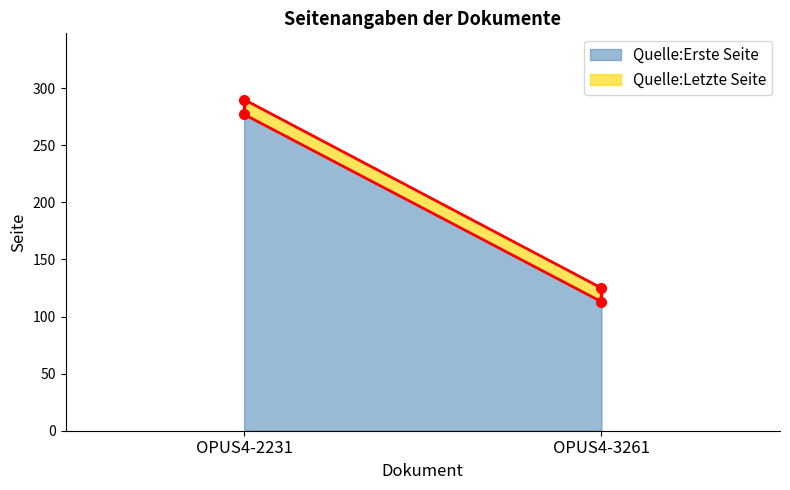

List the series in order of their overall mean, lowest first.

Quelle:Erste Seite, Quelle:Letzte Seite